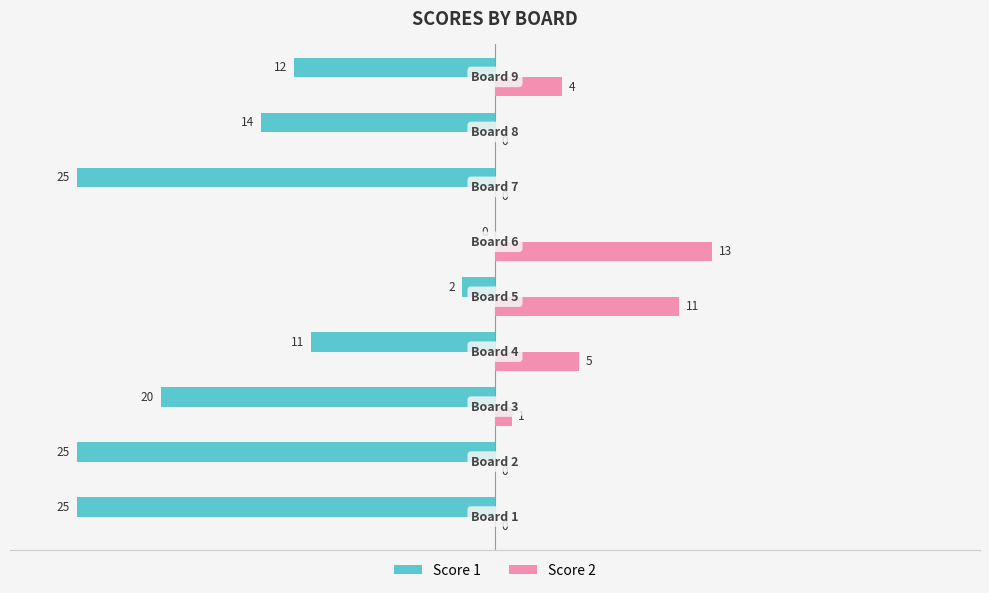

Which series has the largest total across all categories?

Score 2